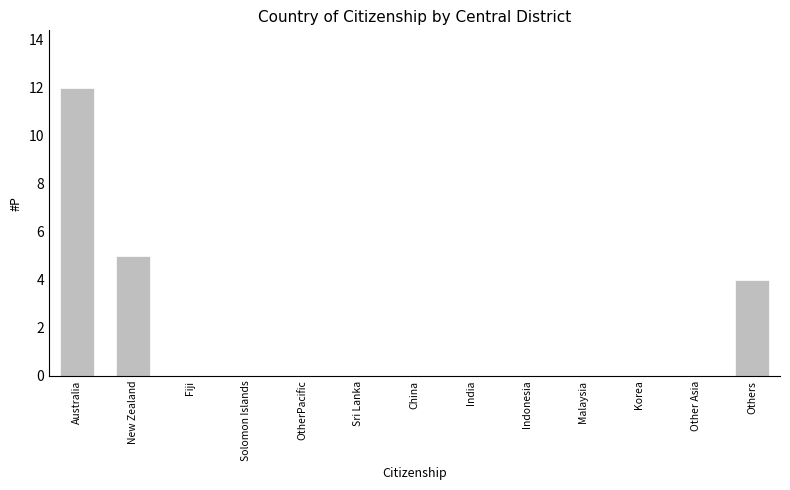

What is the sum of the values at Australia and Korea?

12